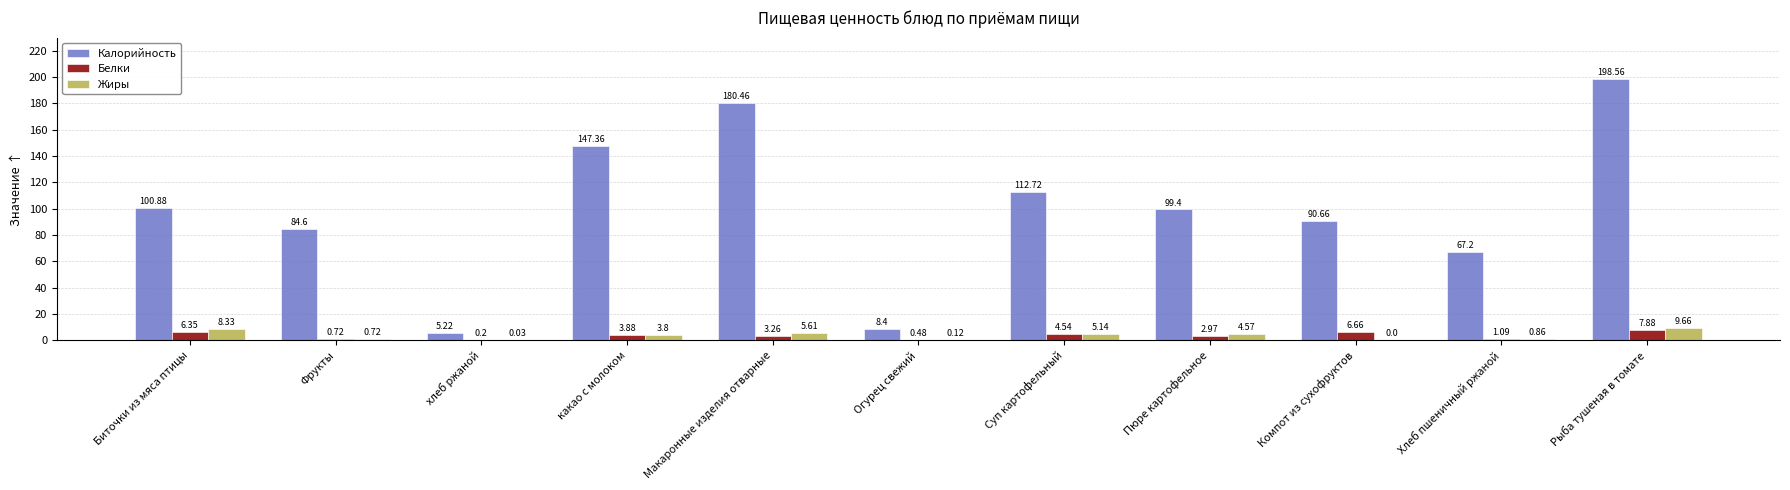

How many groups of bars are there?

11